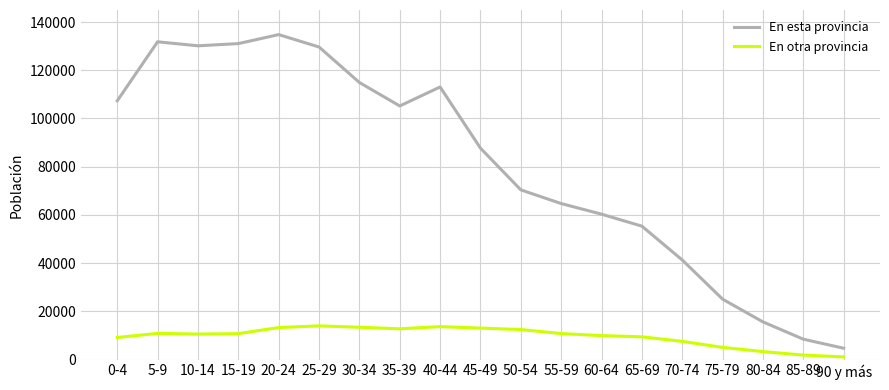

True or false: En esta provincia and En otra provincia cross at least once.

False